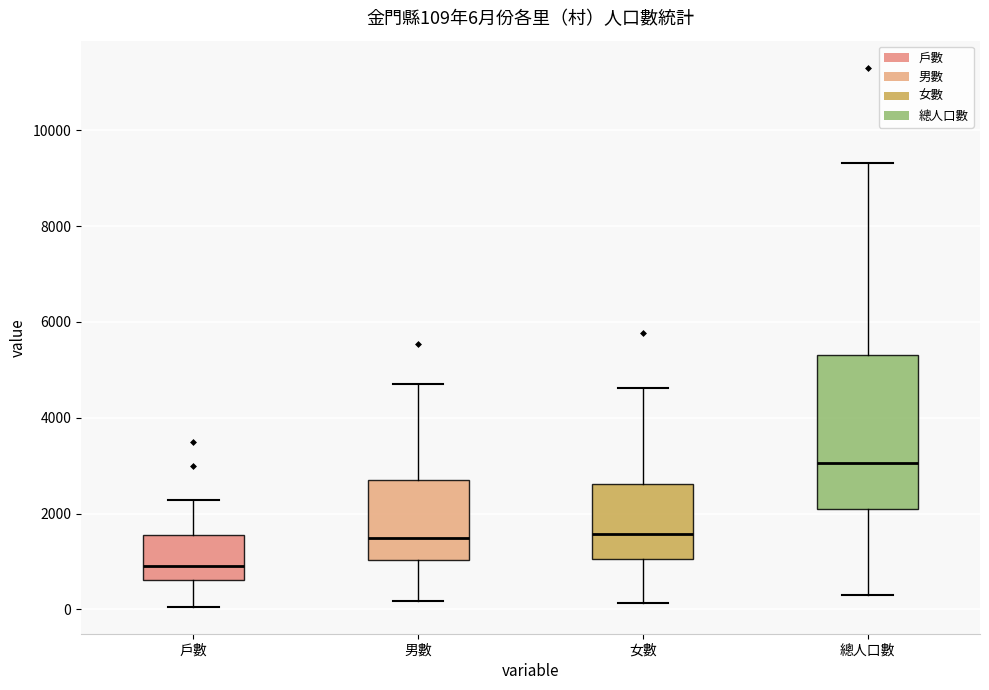

Which box's median line is the highest?

總人口數